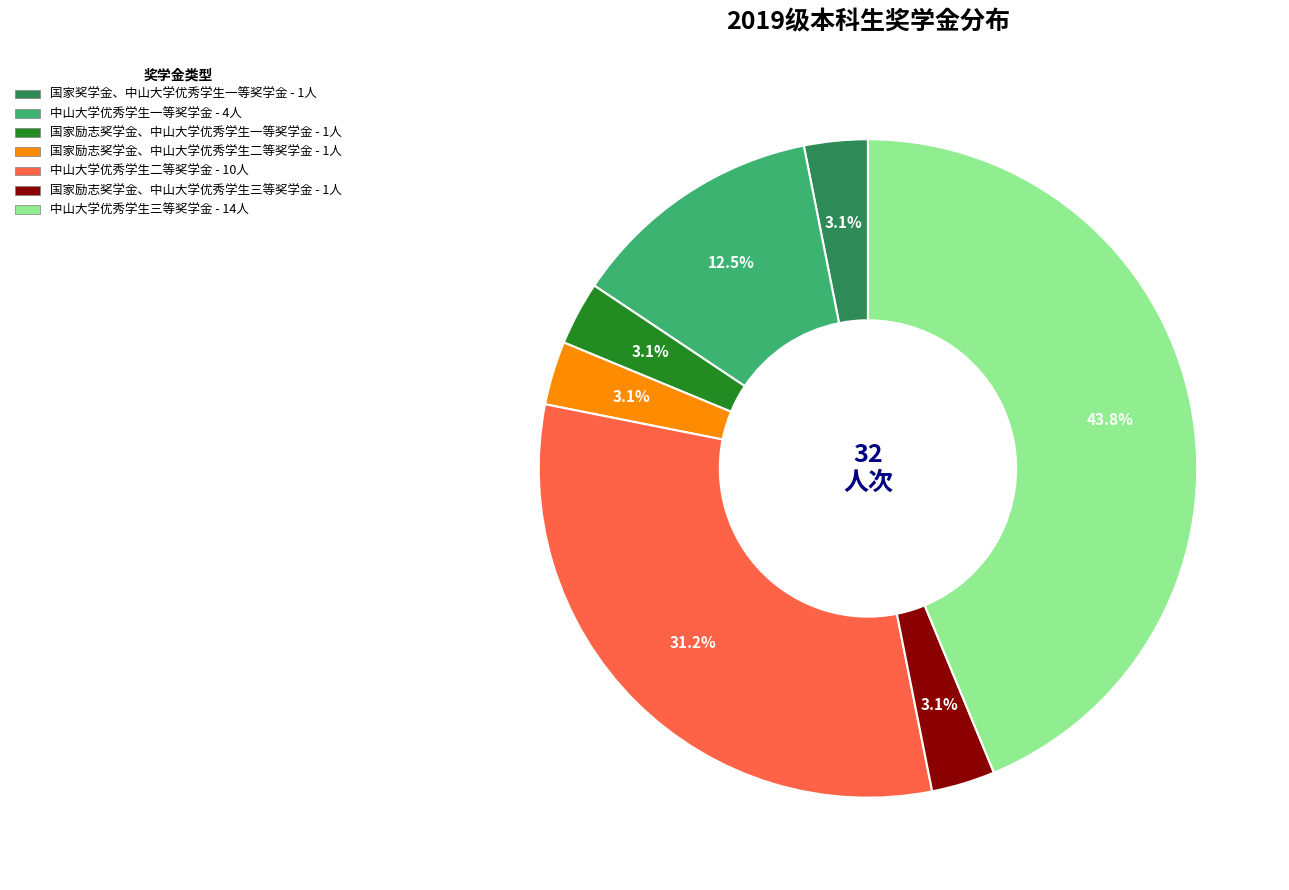

To the nearest percent, what percentage of the pie is 国家奖学金、中山大学优秀学生一等奖学金?

3%